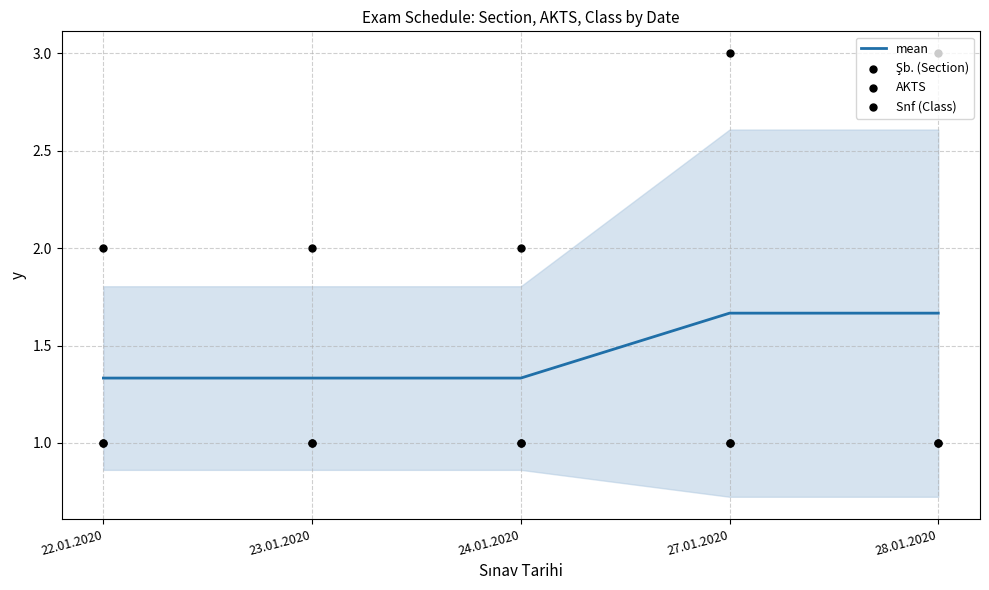

Is the value of Şb. (Section) at 23.01.2020 greater than the value of AKTS at 24.01.2020?

No